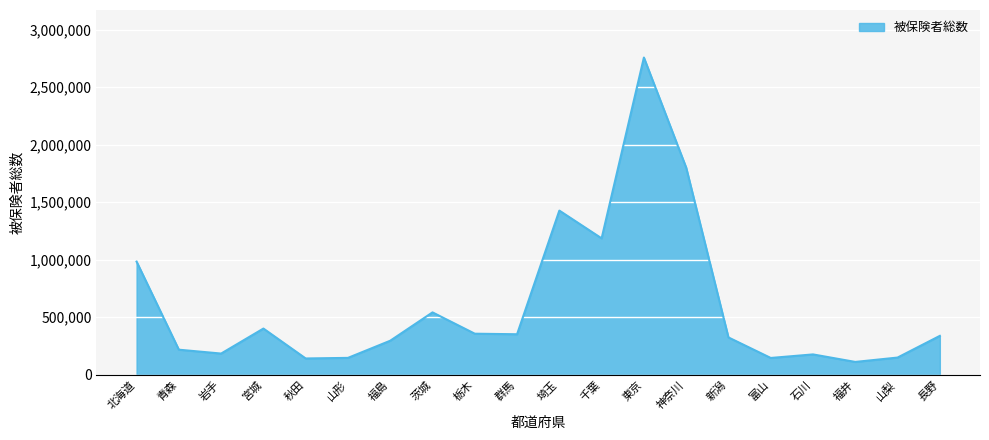

True or false: the data shows 1561199 at 千葉.

False